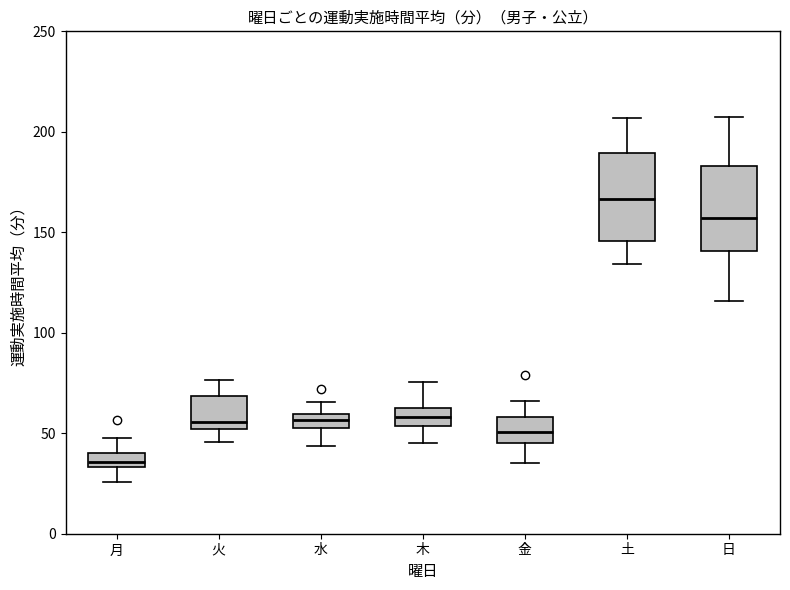

Where does the upper whisker of the box for 木 end on the y-axis? The values are not printed on the chart, so give them approximately, as read against the axis.

75